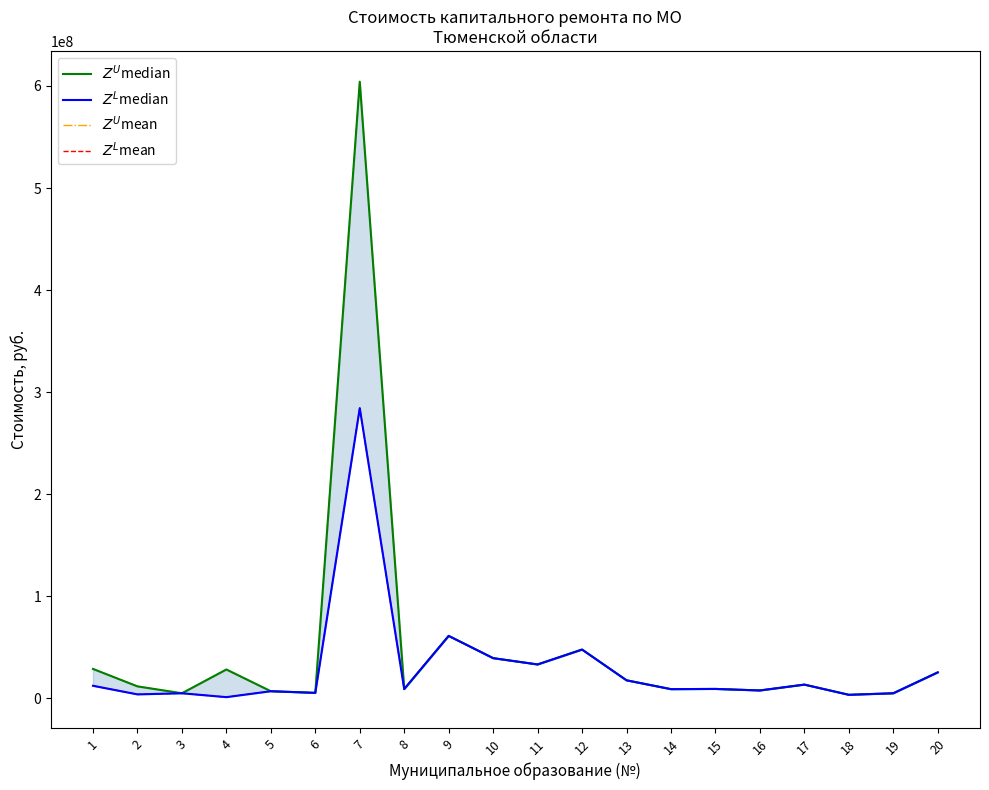

How many data points in $Z^L$mean are above 9333055?

10